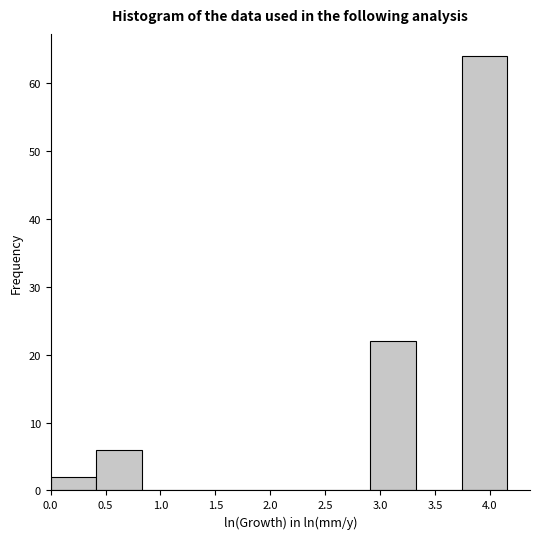

Which range on the x-axis has the tallest bar?

3.75 to 4.15